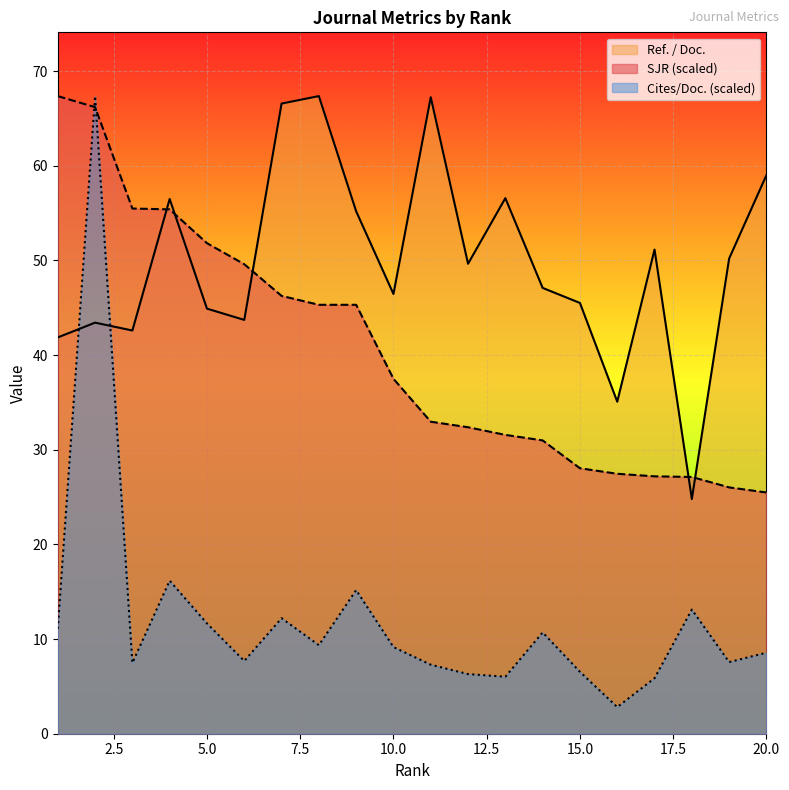

True or false: SJR has a value of 45.3 at 8.

True